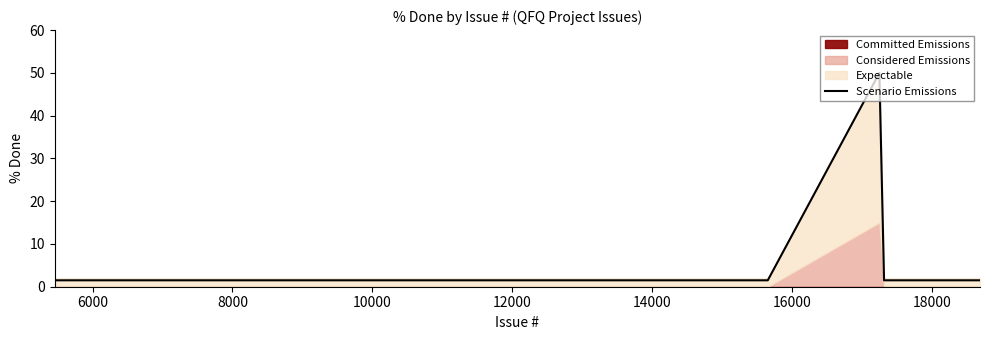

What is the highest value of the Scenario Emissions series?

50.0